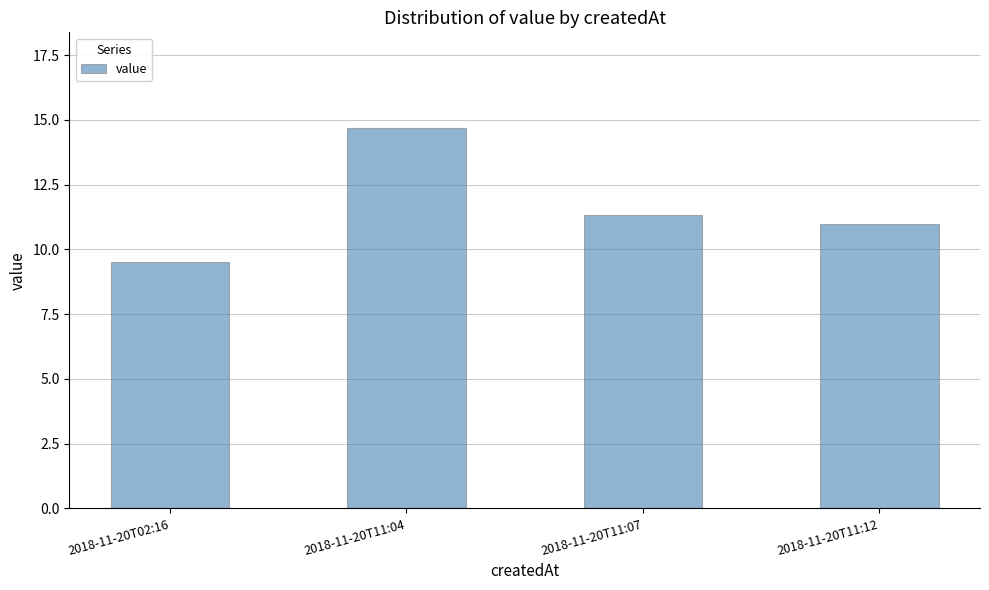

The chart shows a value of 15.4 at 2018-11-20T02:16. True or false?

False